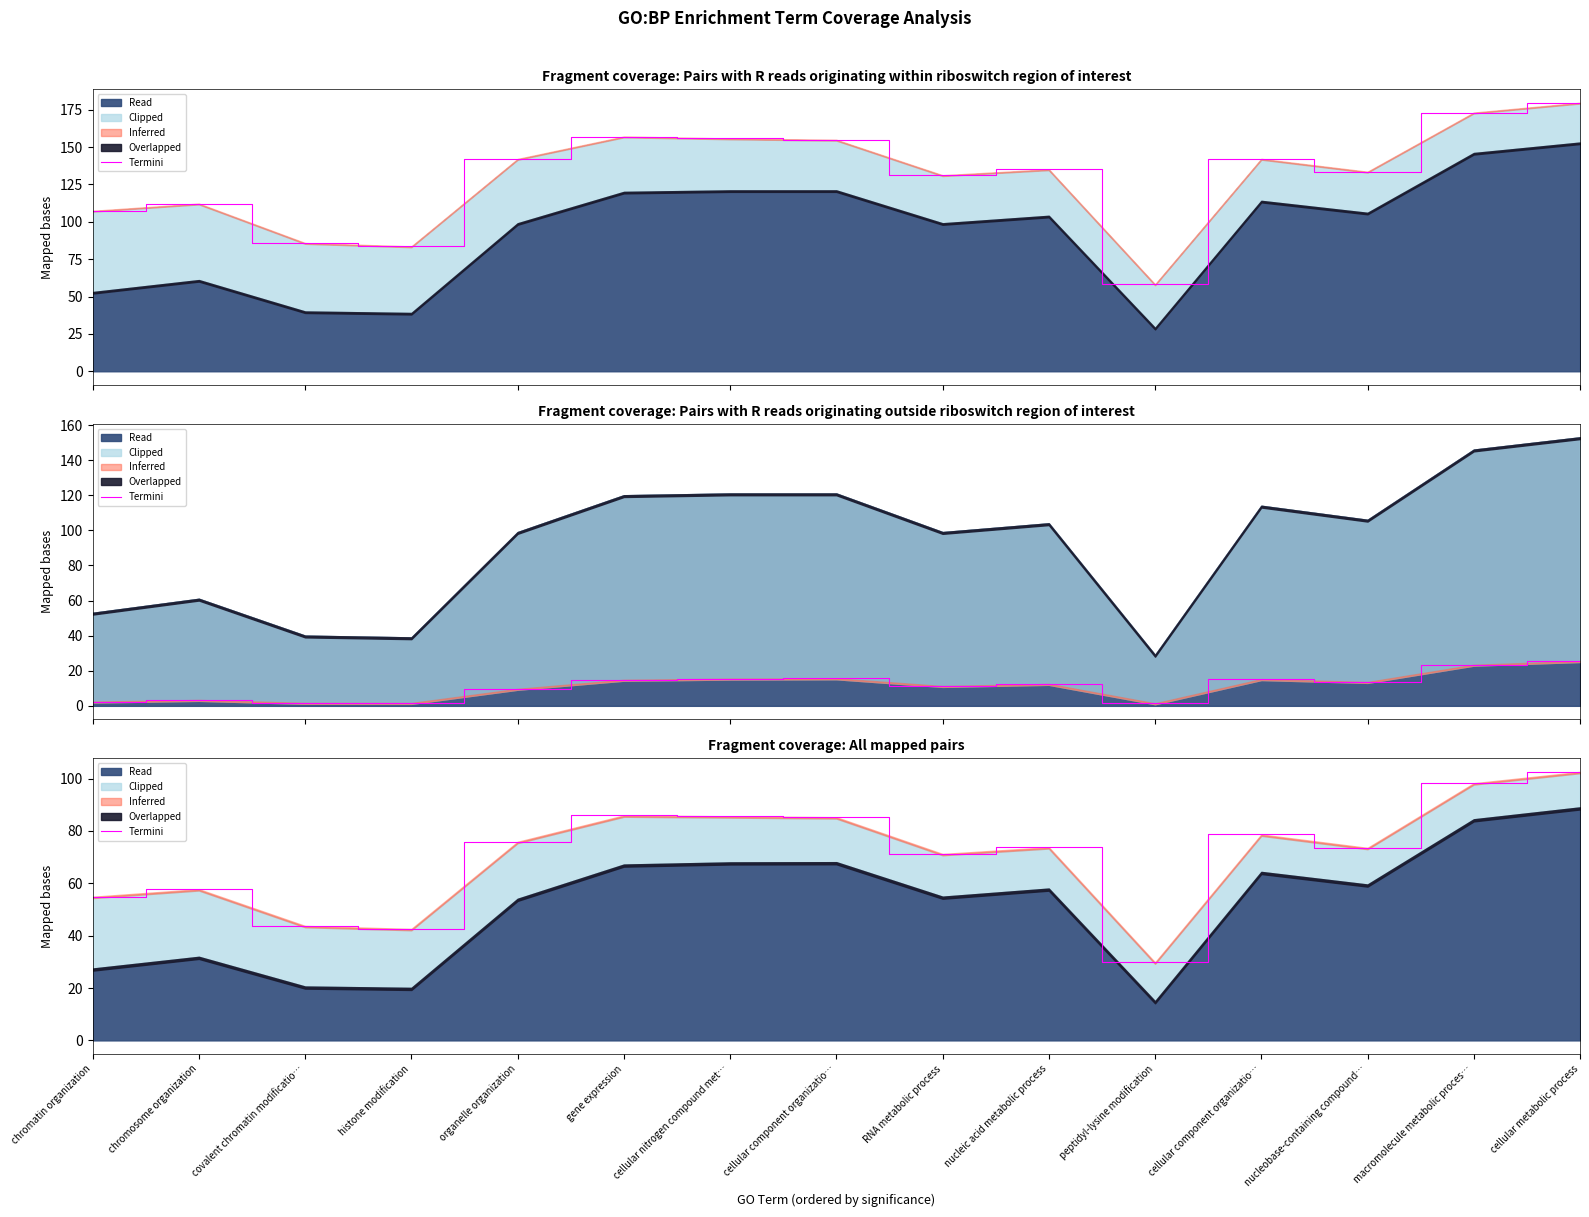

What is the average value?

70.6